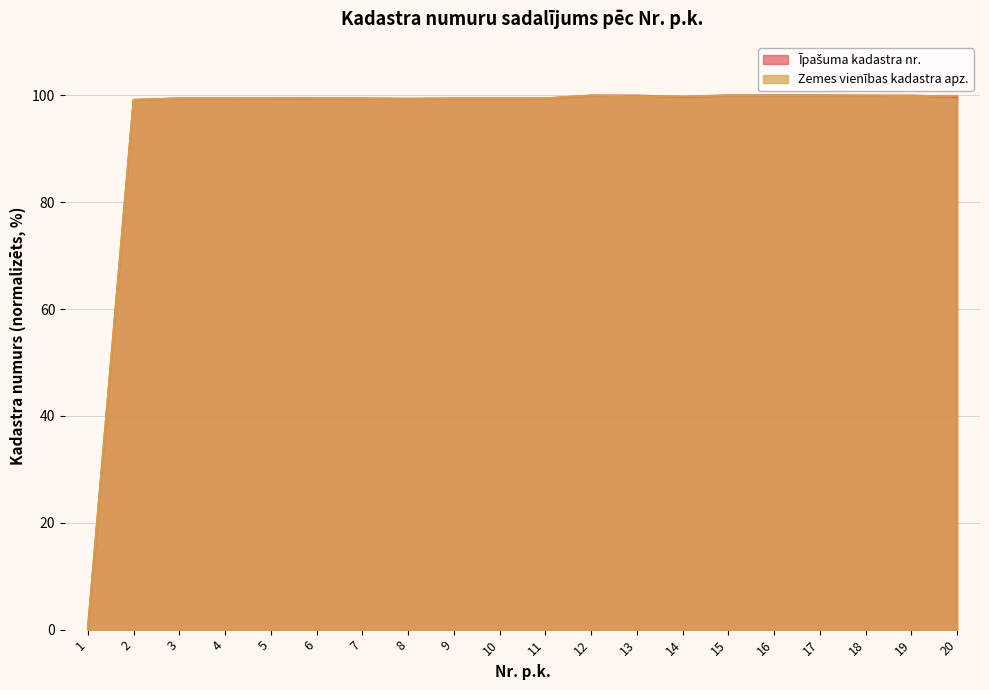

At which category is the sum across all series the highest?

15